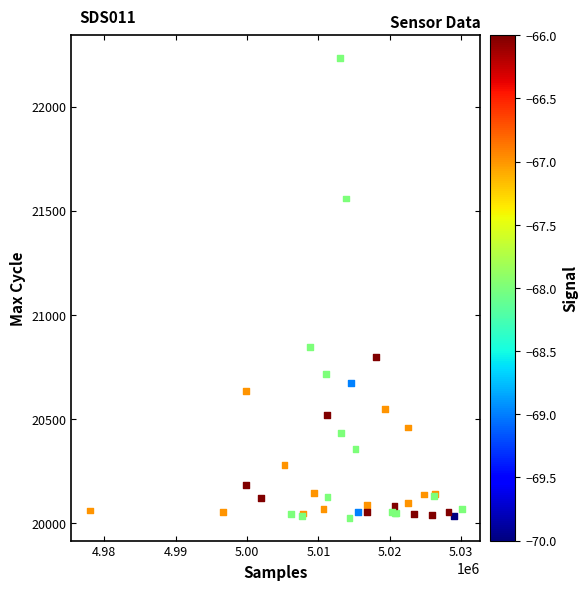

What Y value in the scatter plot is closest to 21128?

20846